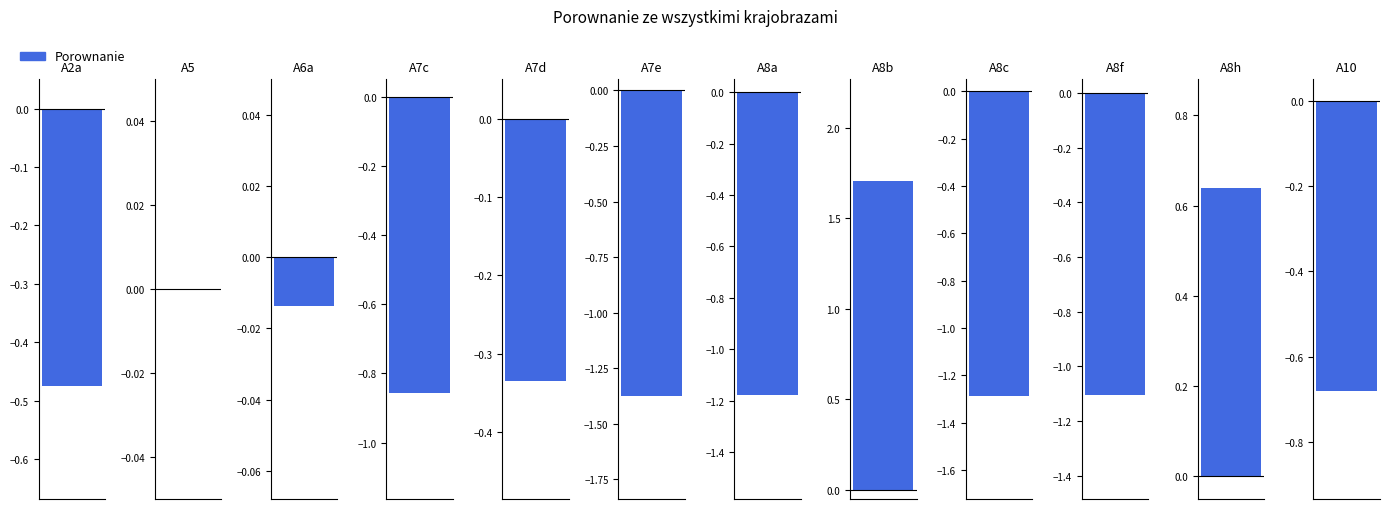

Which label corresponds to the smallest value in the chart?

A7e